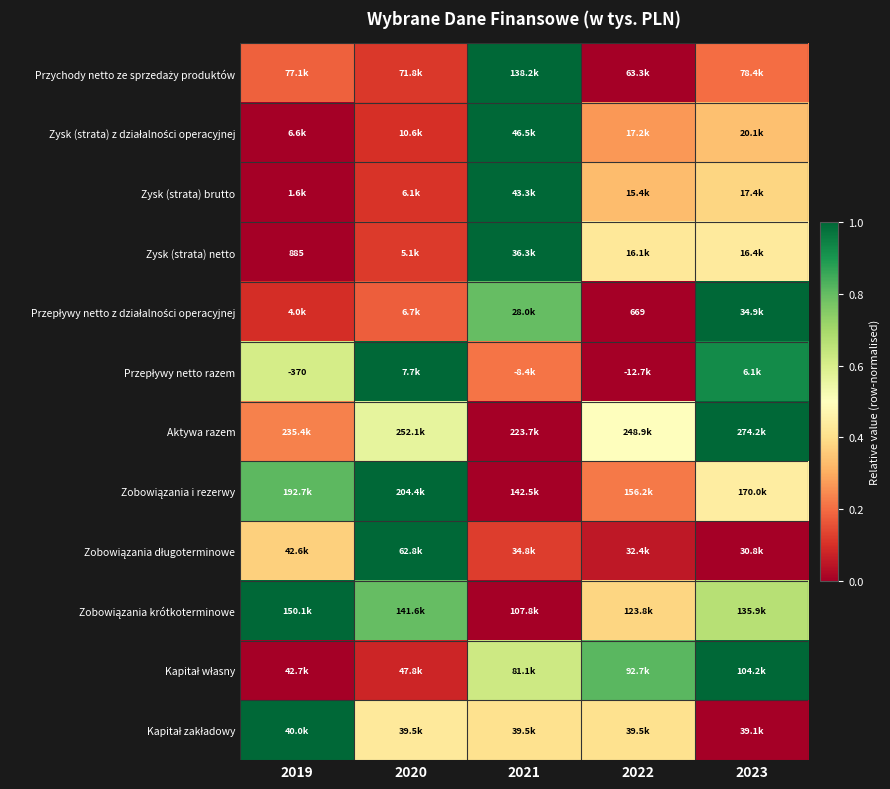

Which series has the widest spread of values?

Przychody netto ze sprzedaży produktów